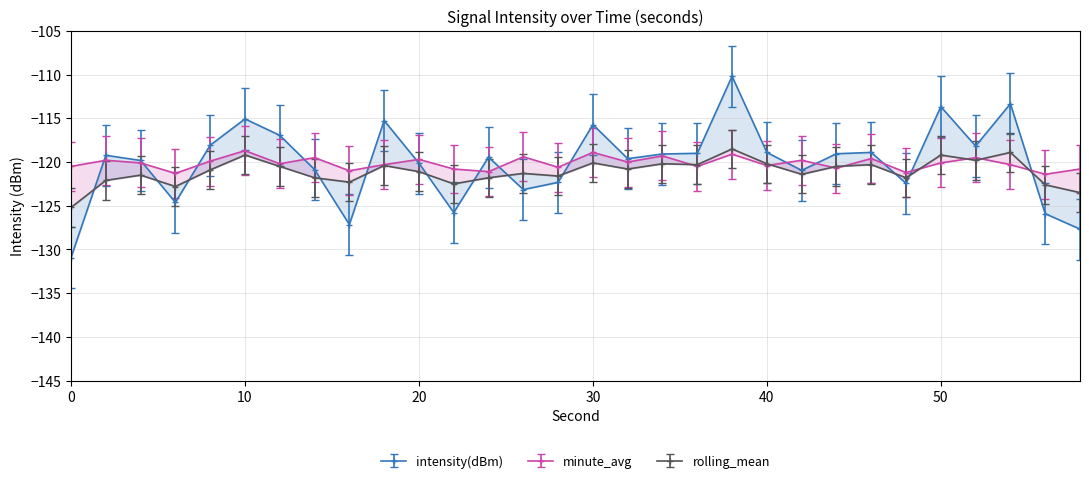

How many lines are shown in the chart?

3